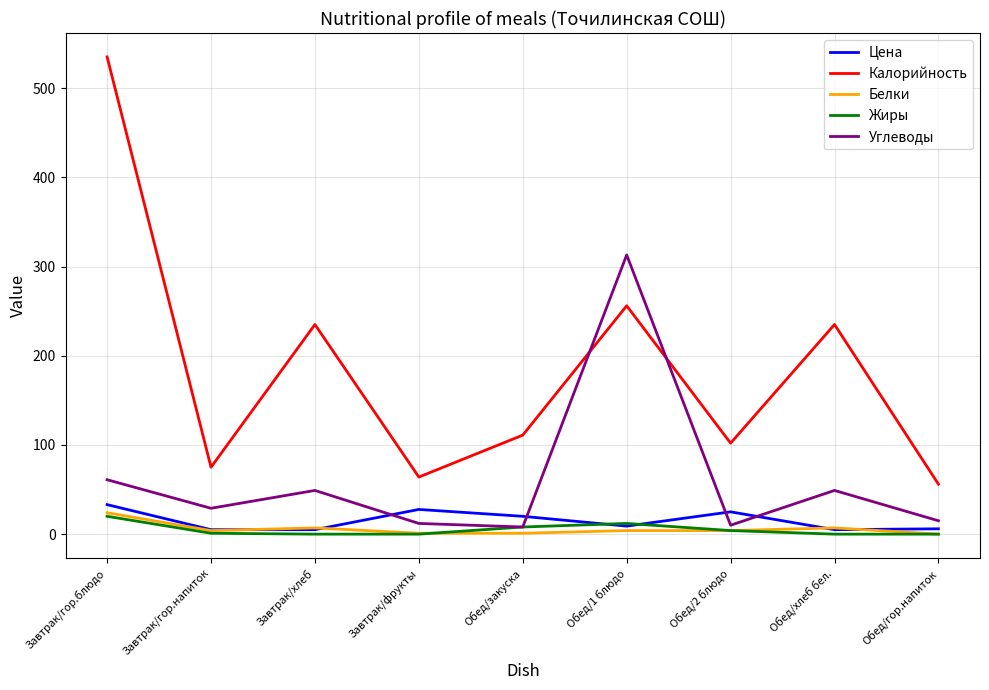

What is the sum of all Белки values?

52.0